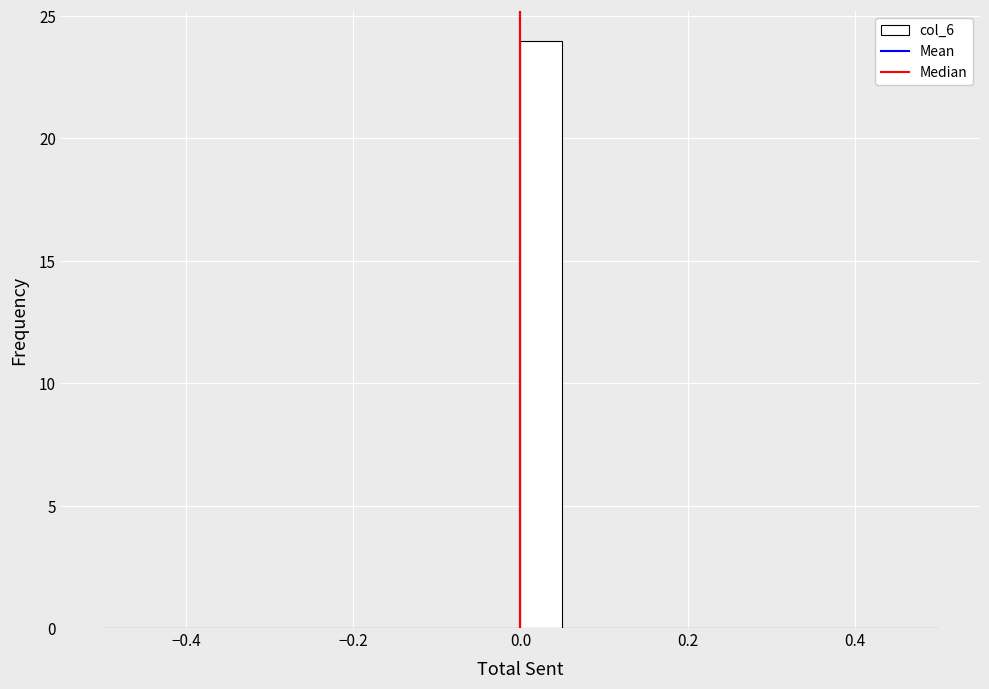

Around what value on the x-axis is the tallest bar? Give the approximate position of its centre, as read against the axis.

0.02